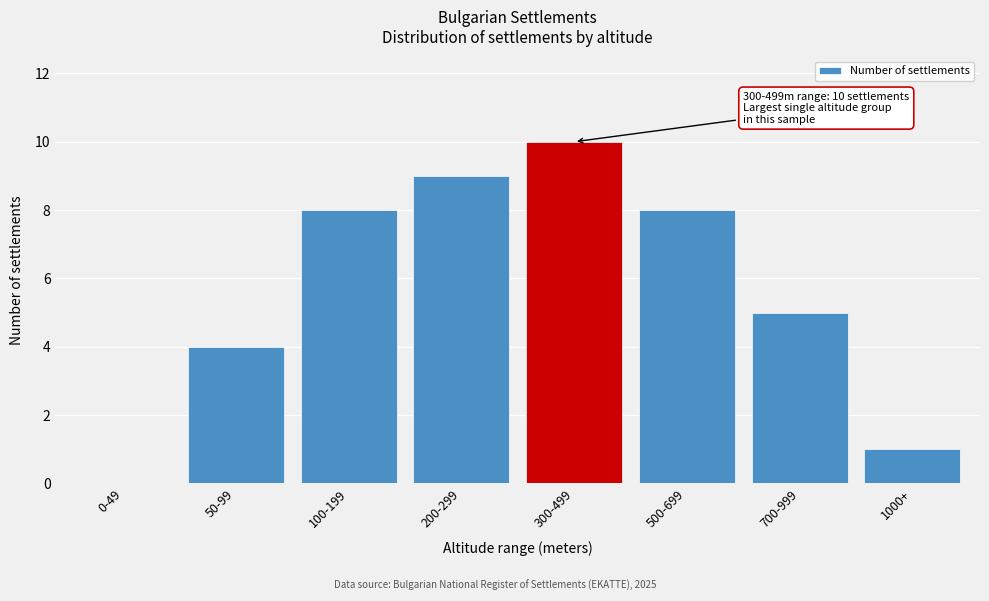

Reading left to right, list all the values displayed in this chart.

0-49=0	50-99=4	100-199=8	200-299=9	300-499=10	500-699=8	700-999=5	1000+=1